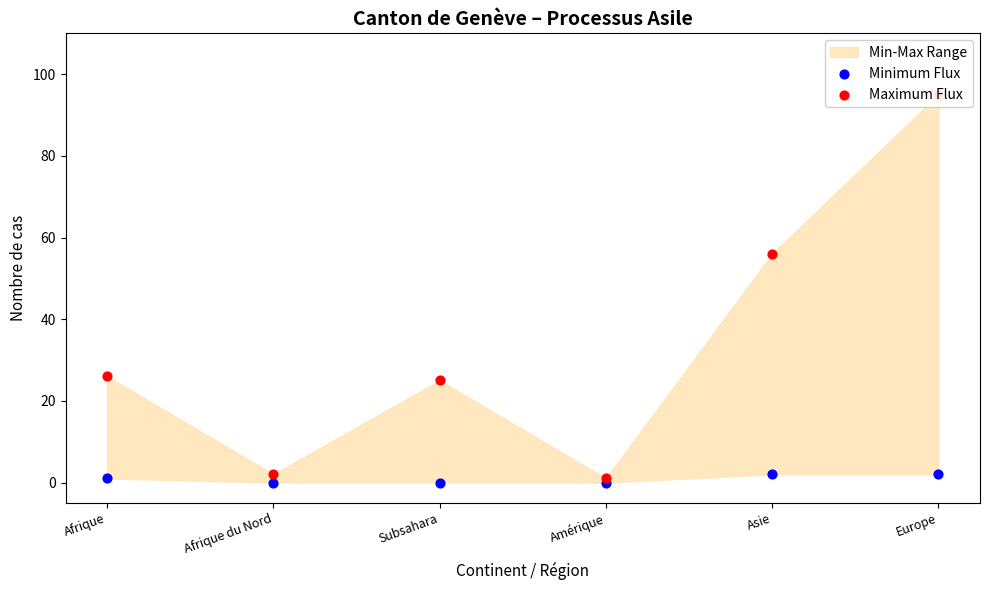

Which series contains the lowest Y value?

Minimum Flux